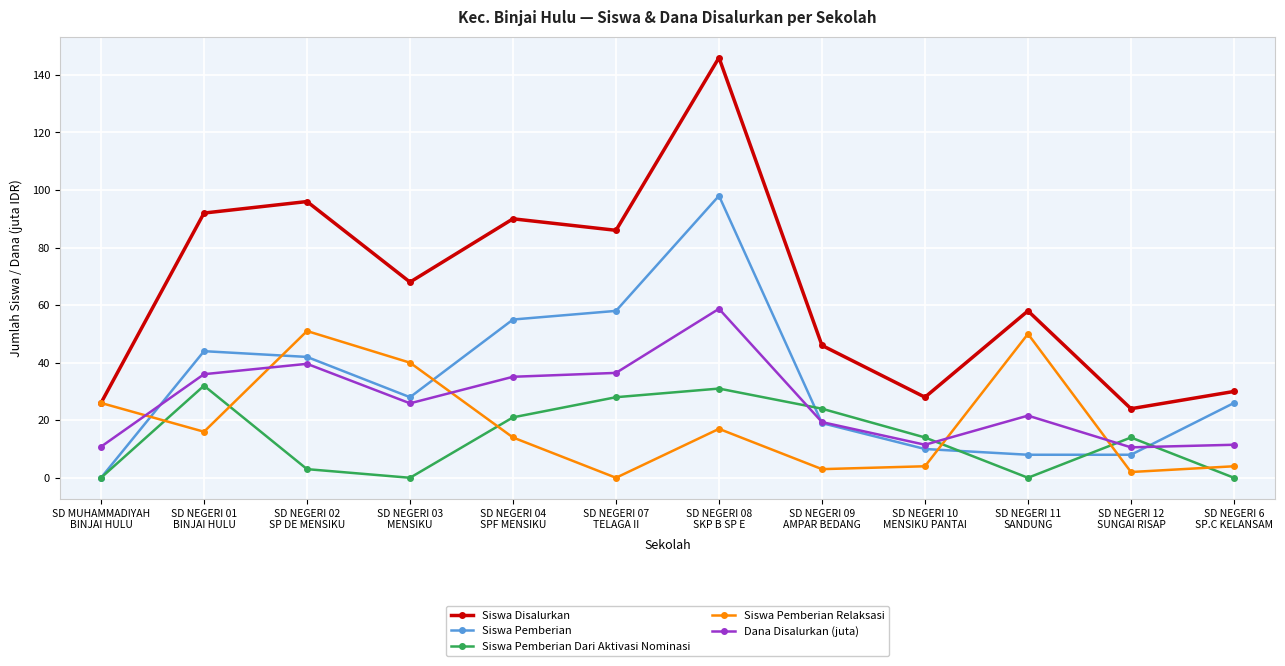

What is the label of the 7th point from the right?

SD NEGERI 07
TELAGA II